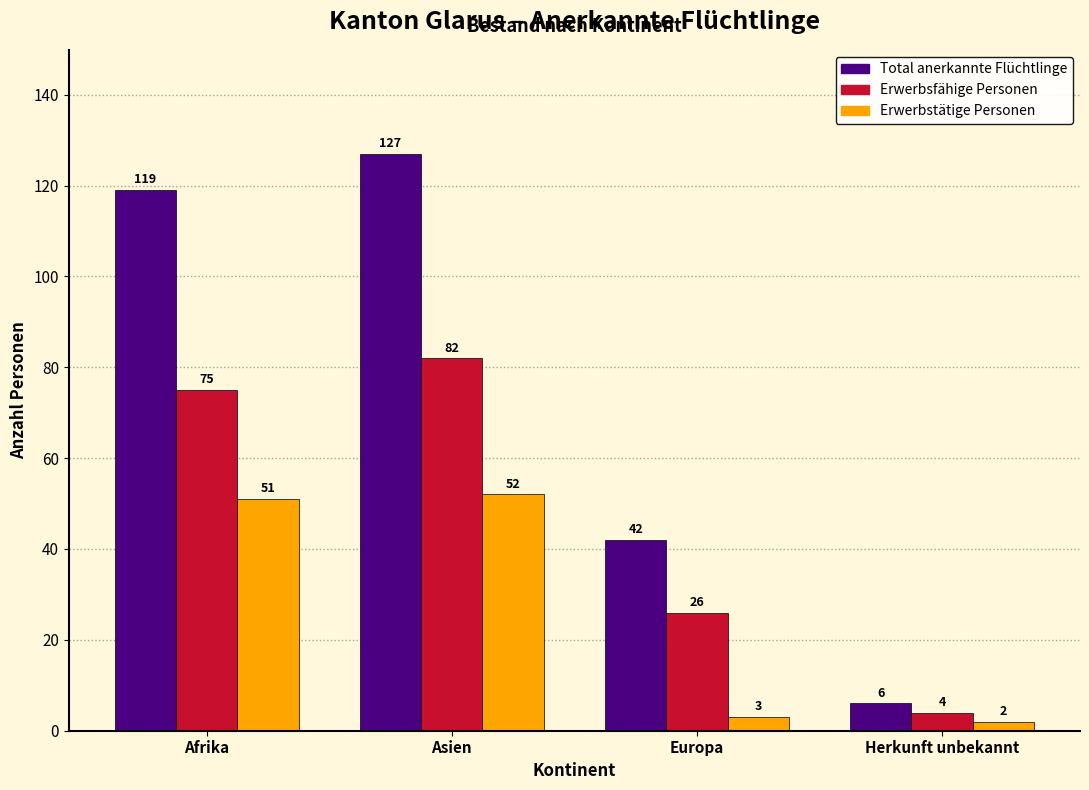

Reading left to right, what are all the values shown in this chart?

Total anerkannte Flüchtlinge: 119	127	42	6
Erwerbsfähige Personen: 75	82	26	4
Erwerbstätige Personen: 51	52	3	2